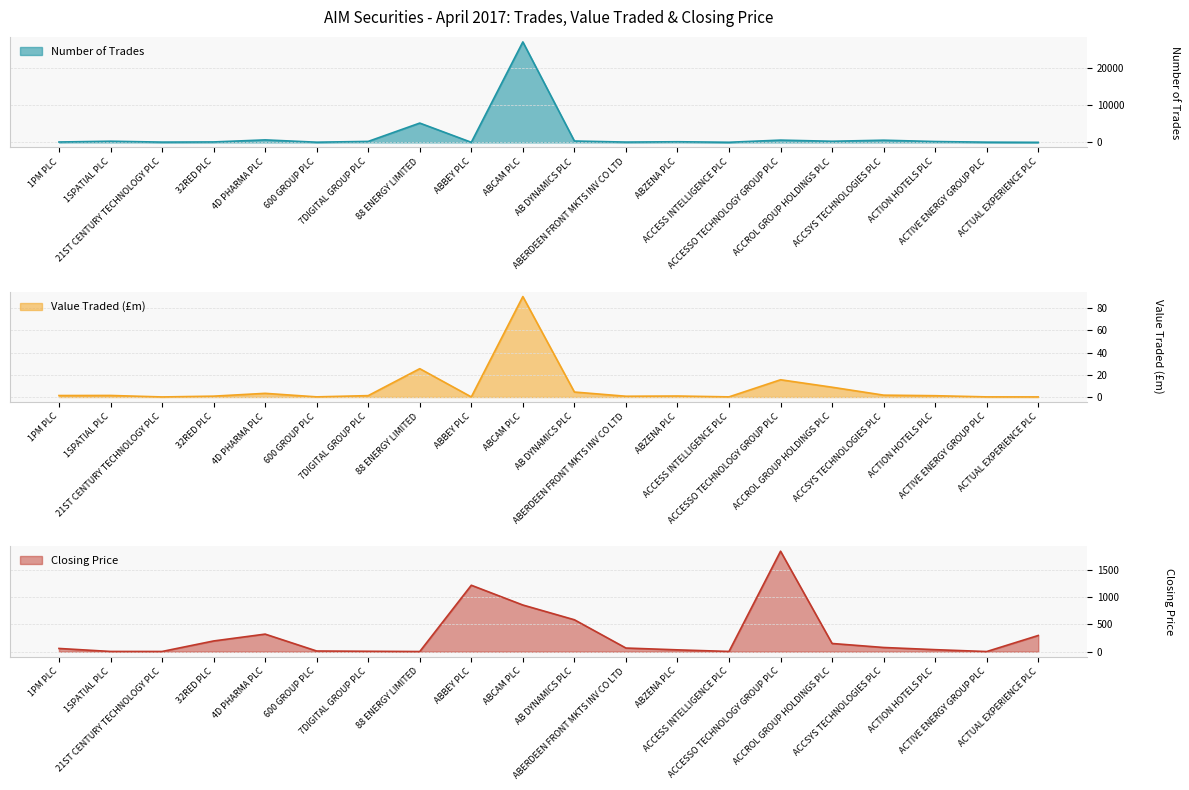

What is the label of the 16th point from the left?

ACCROL GROUP HOLDINGS PLC